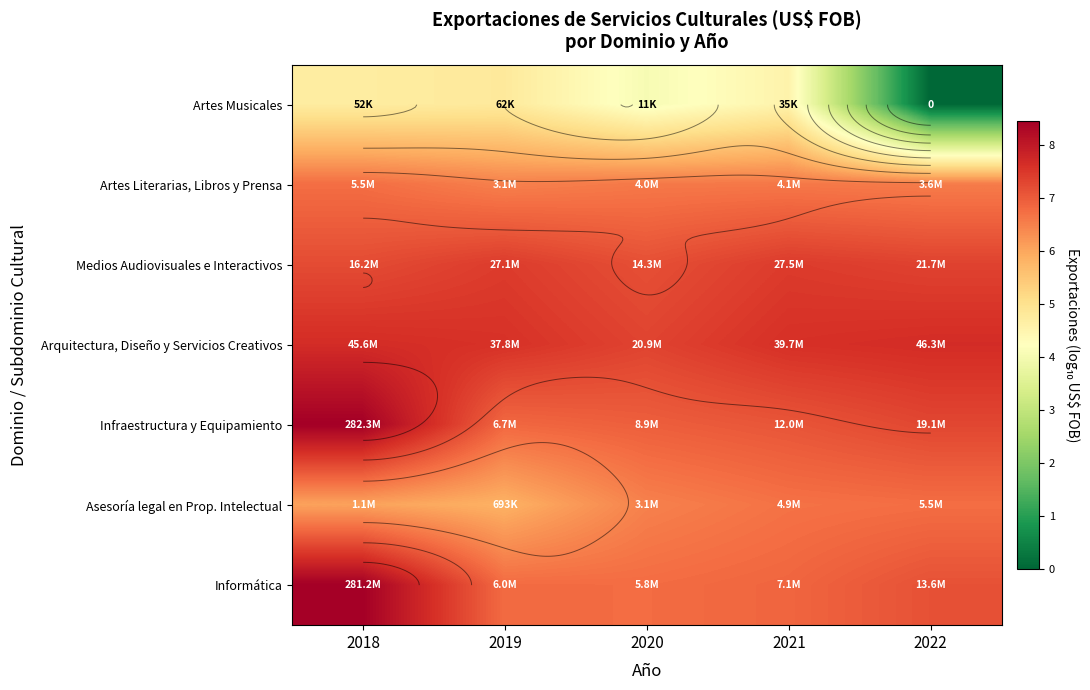

Which category has the highest value across all series?

2018